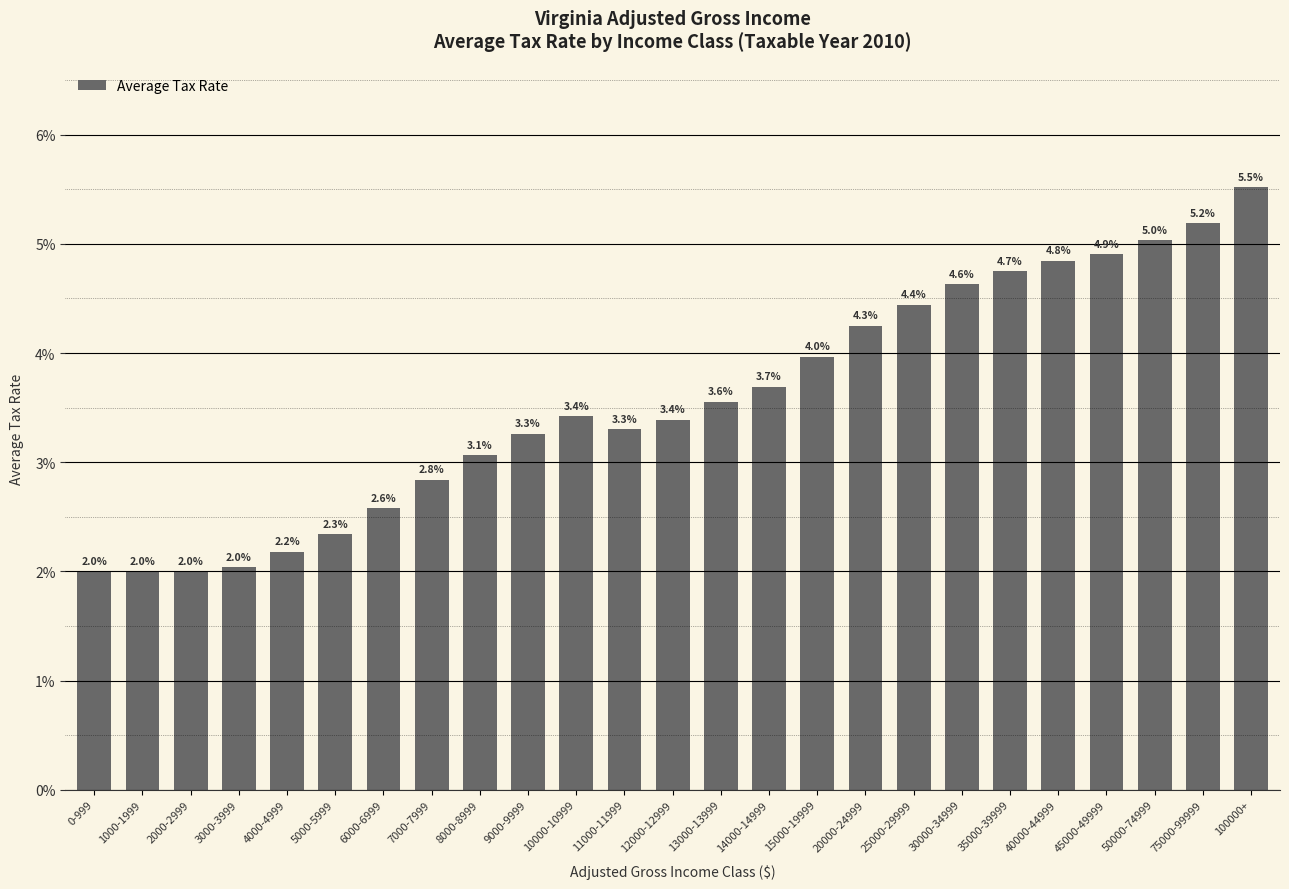

The chart shows a value of 0.8 at 6000-6999. True or false?

False